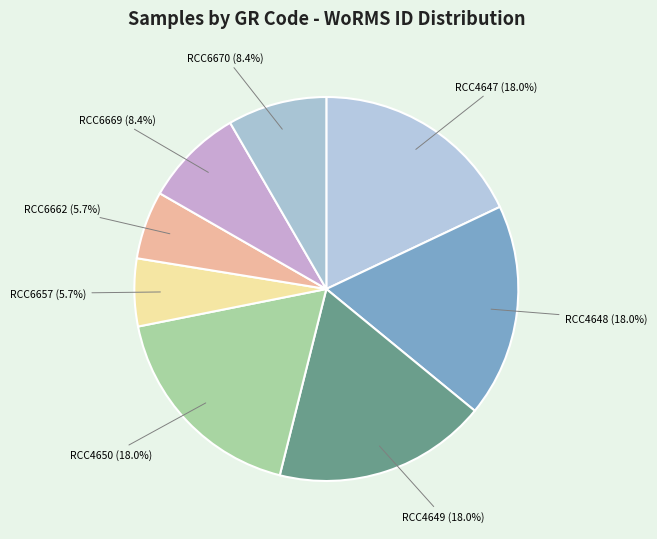

How many segments does this pie chart have?

8